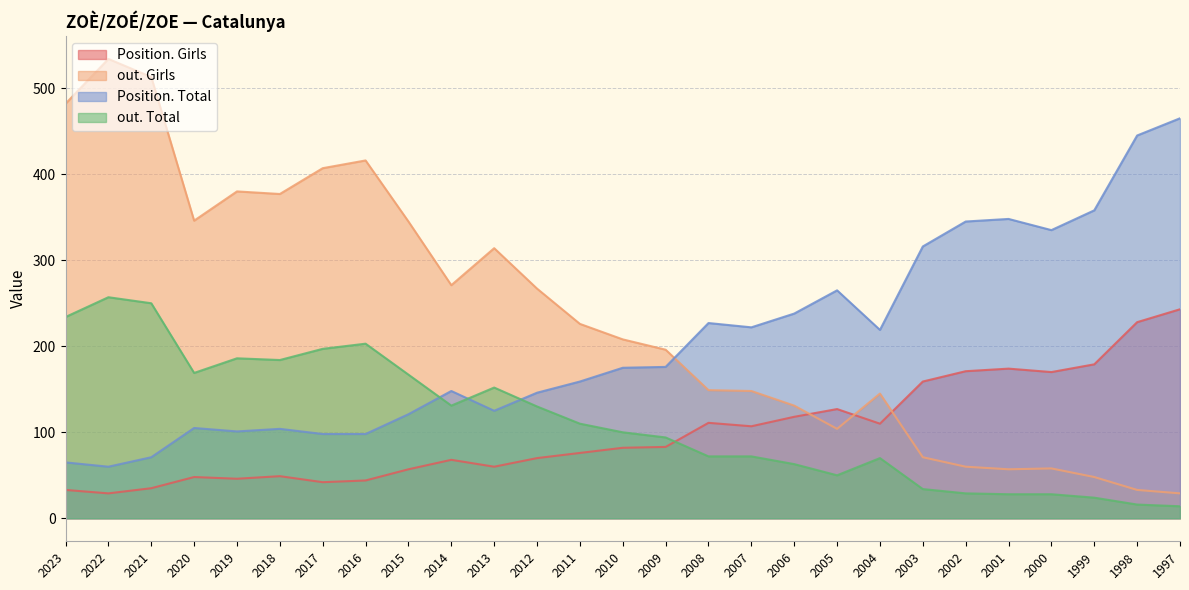

How many intersections are there between Position. Total and out. Total?

3